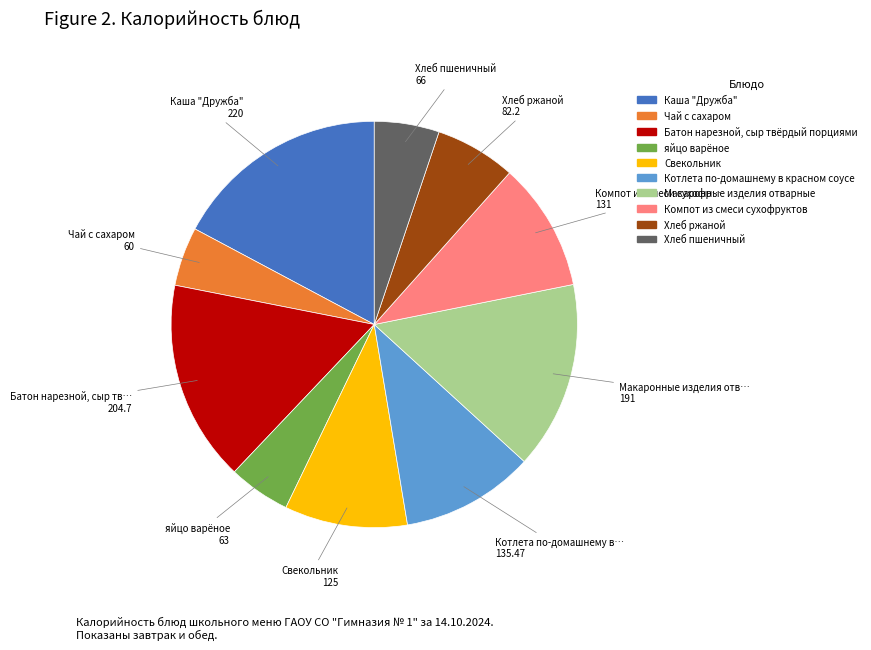

Does яйцо варёное account for over 50% of the chart?

No